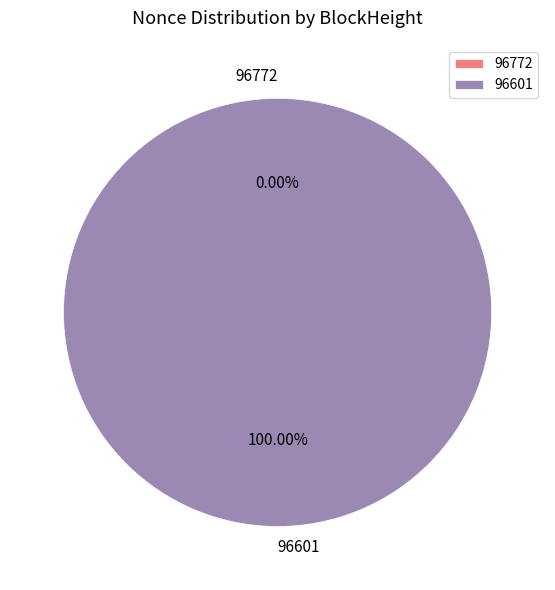

Do 96601 and 96772 together represent more than half of the pie?

Yes